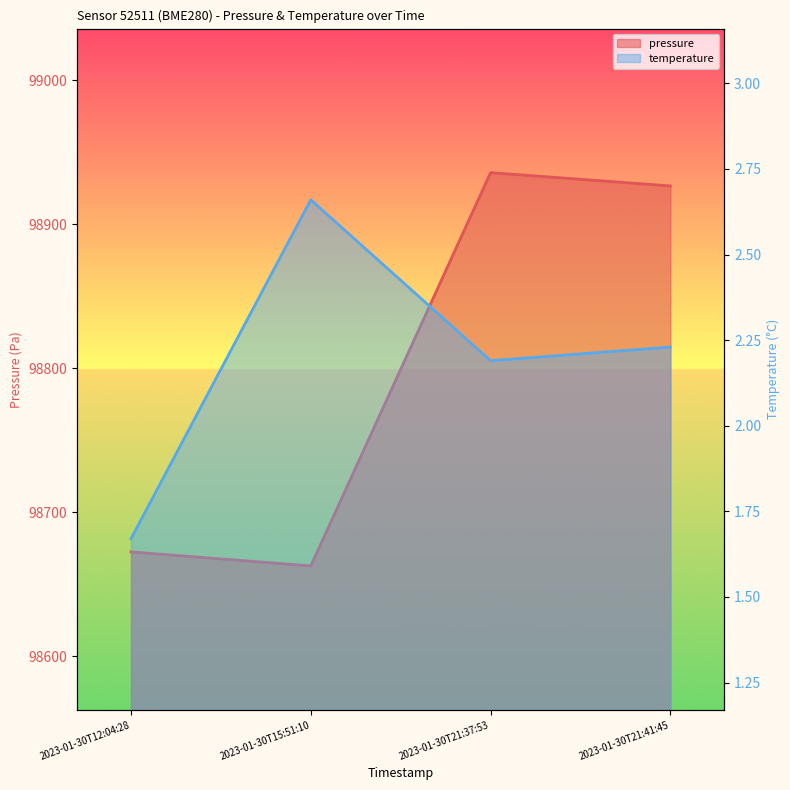

How many data points in temperature are less than 2?

1